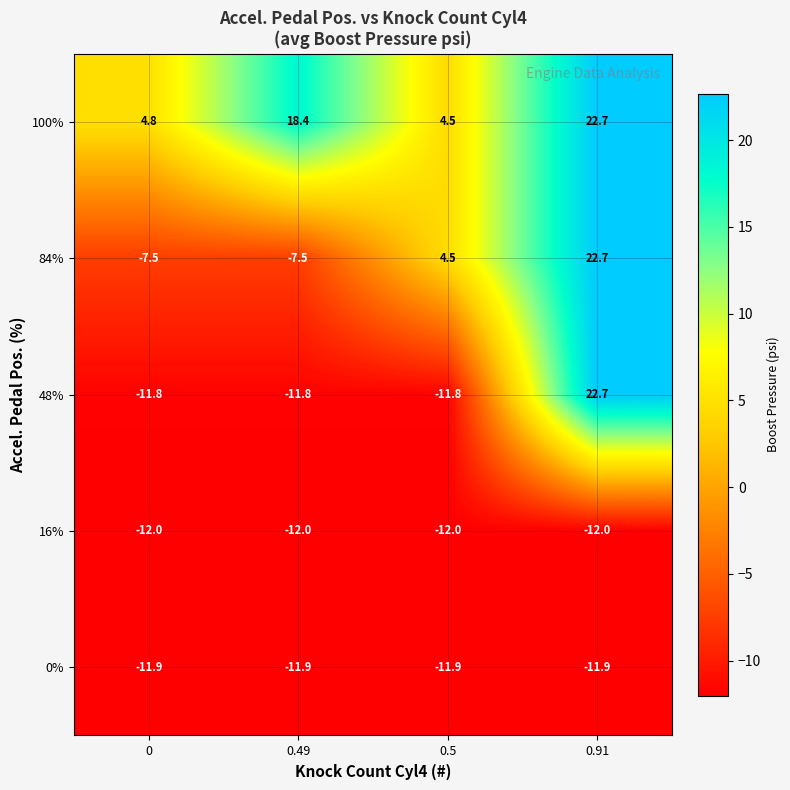

How many positive values does the 48% series have?

1